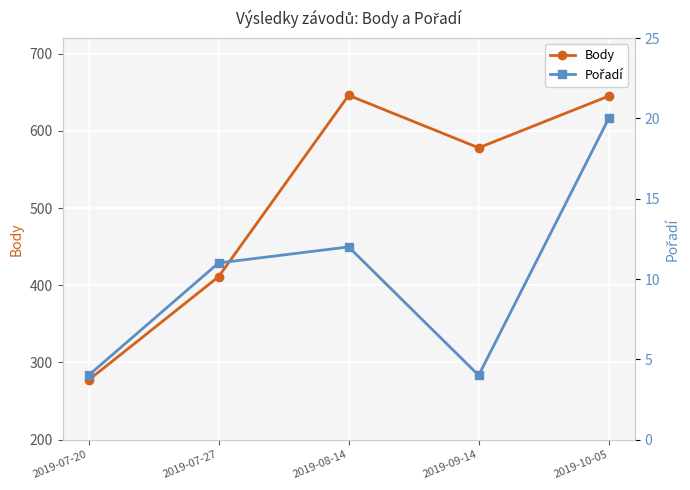

At how many categories does at least one series exceed 103?

5